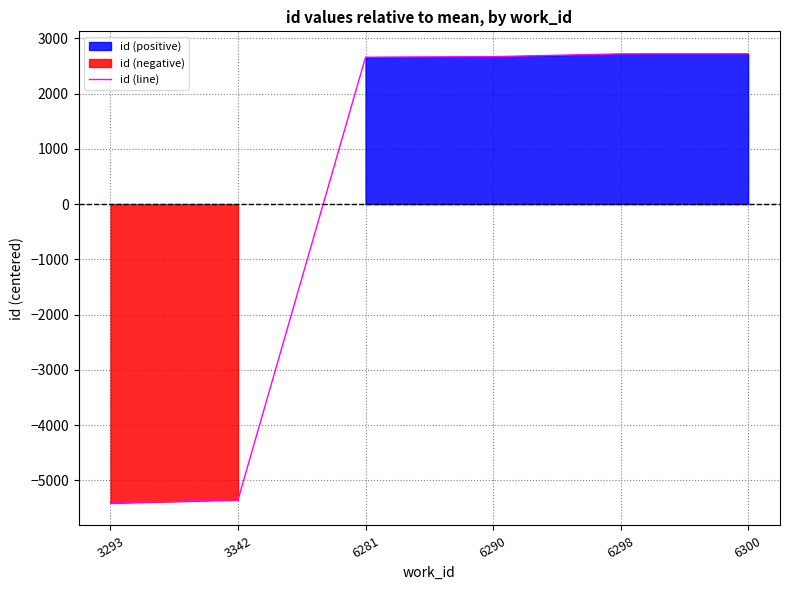

Which has a higher value, 6281 or 6300?

6300